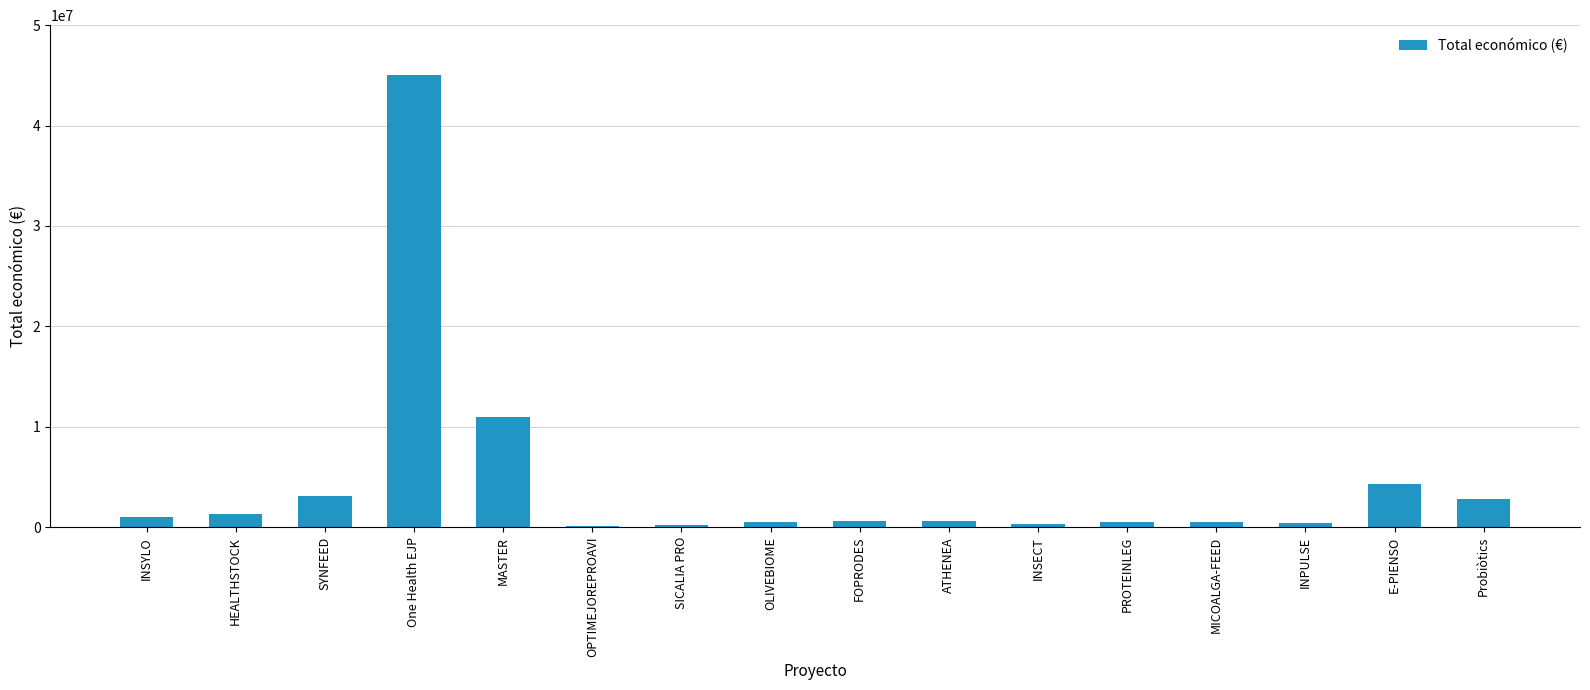

Approximately how many times larger is the value at Probiòtics compared to One Health EJP?

0.1